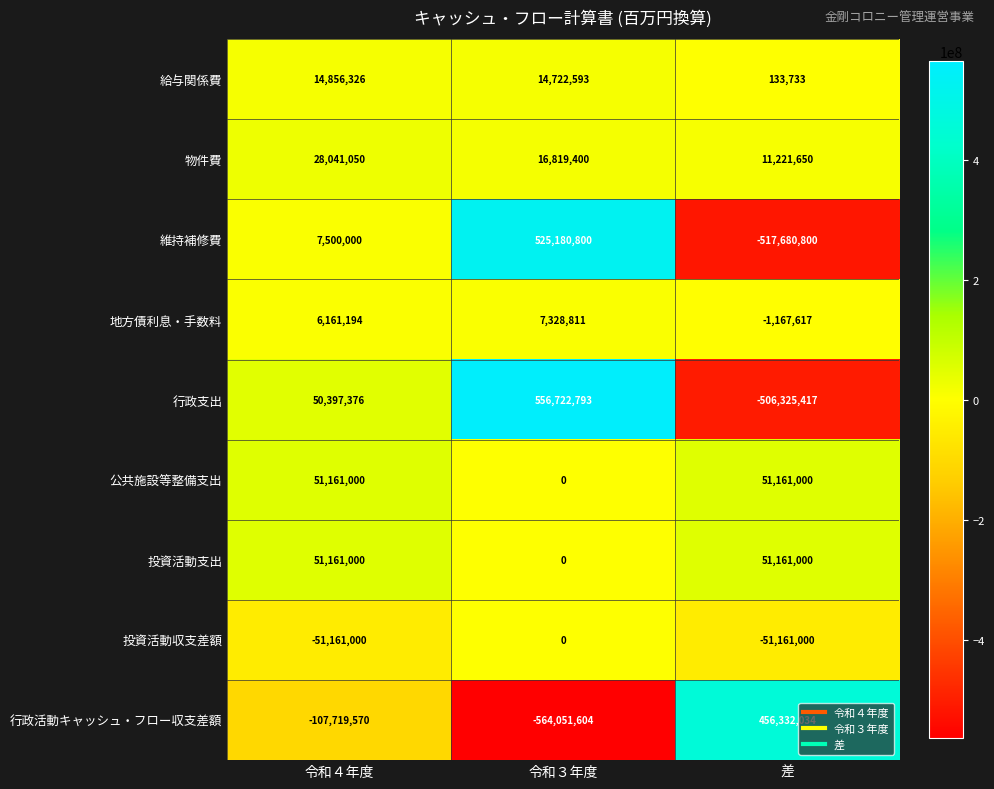

List the labels in order of 維持補修費 value, largest first.

令和３年度, 令和４年度, 差